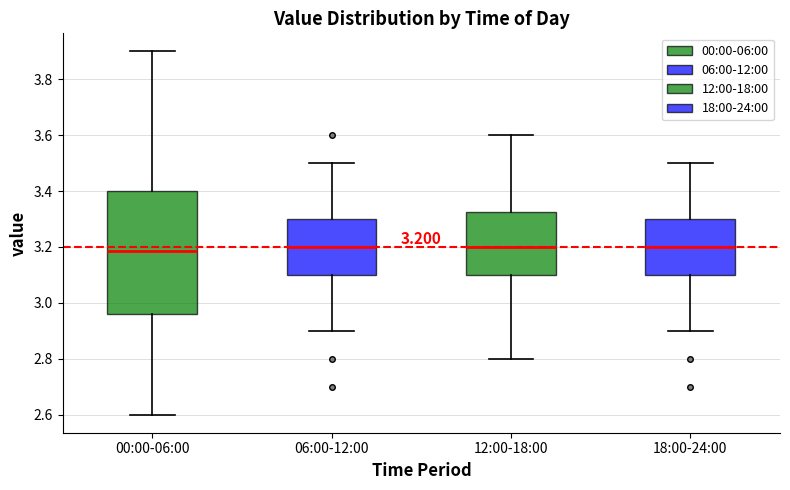

Which box is the tallest, from its lower edge to its upper edge?

00:00-06:00